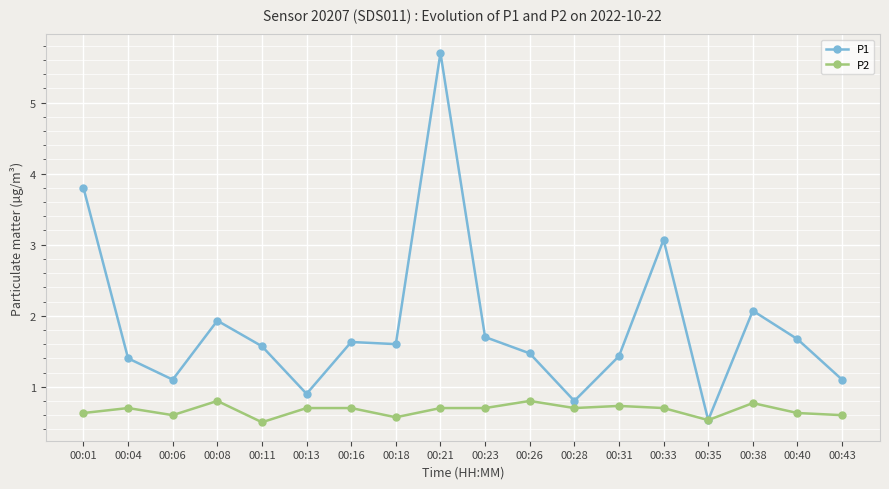

How many data points does each series have?

18